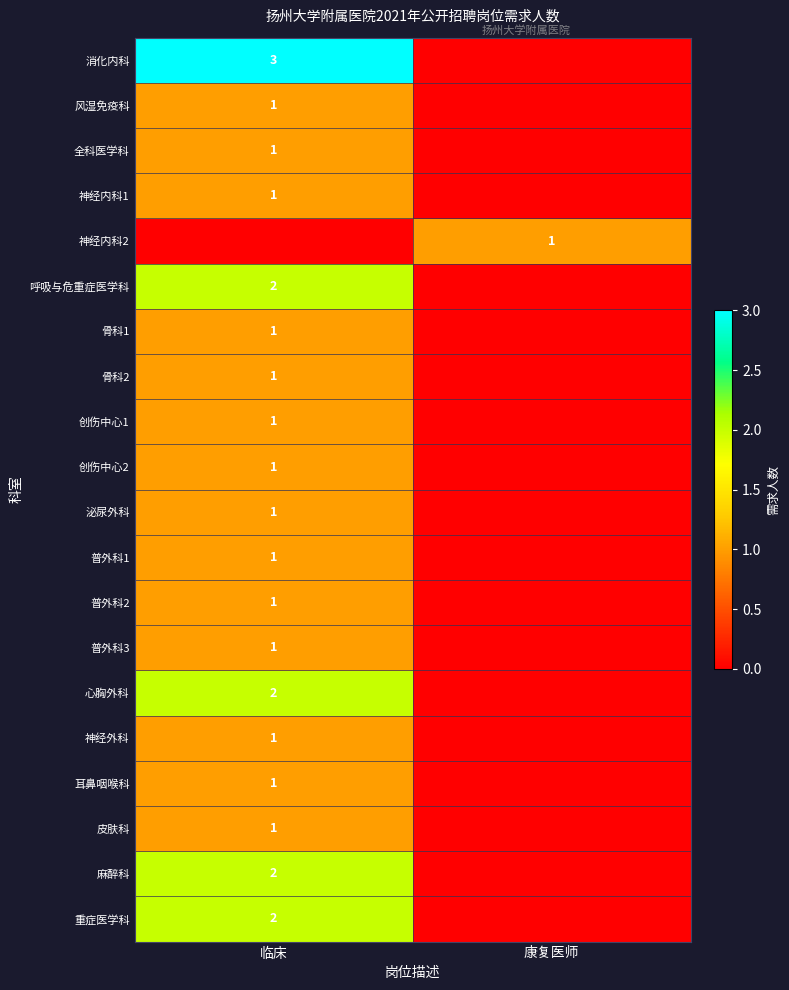

True or false: 消化内科 has a value of 2 at 临床.

False